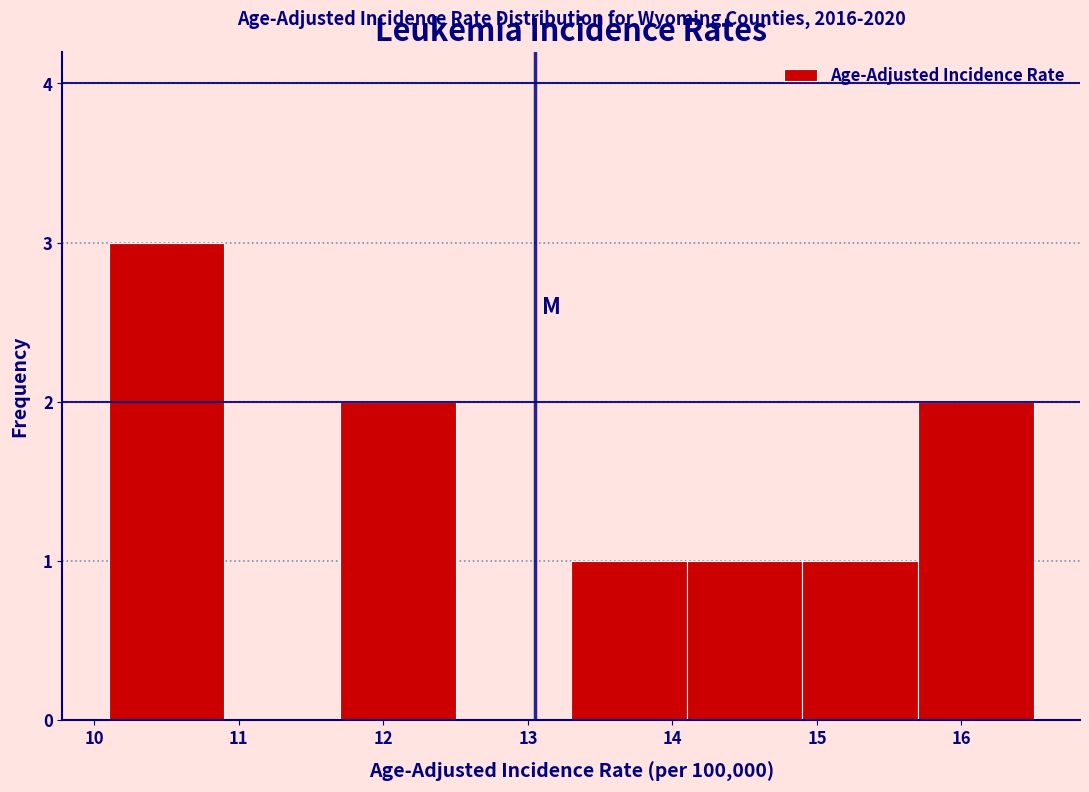

Over which range of the x-axis is the bar tallest?

10.1 to 10.9